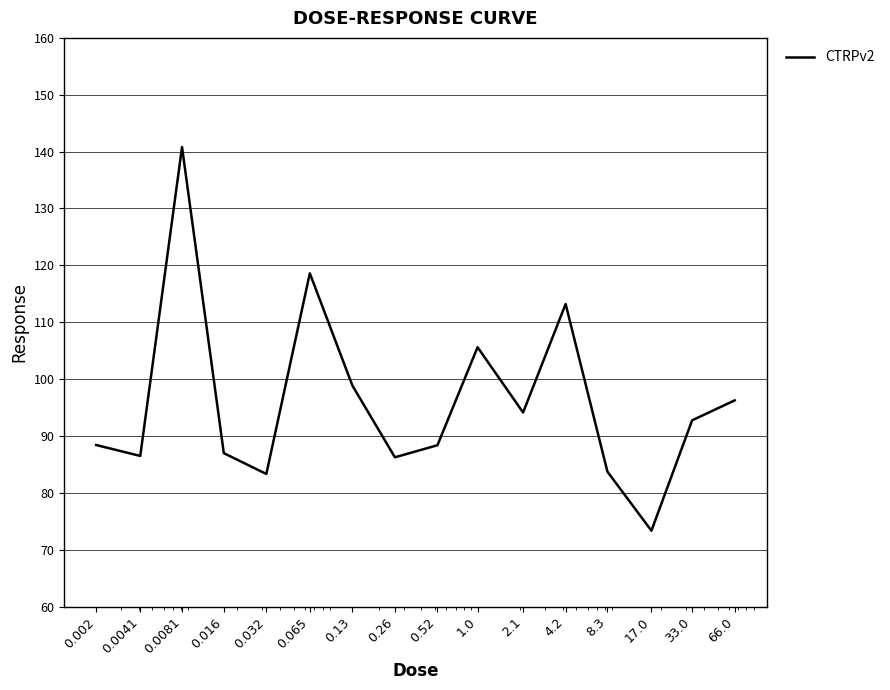

What is the smallest value displayed?

73.3